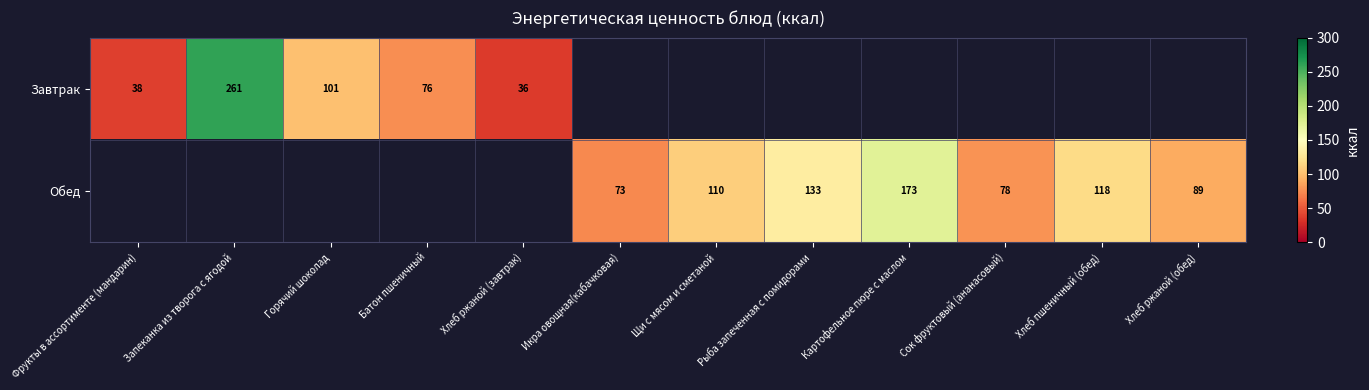

Is it true that Обед equals 81 at Рыба запеченная с помидорами?

False